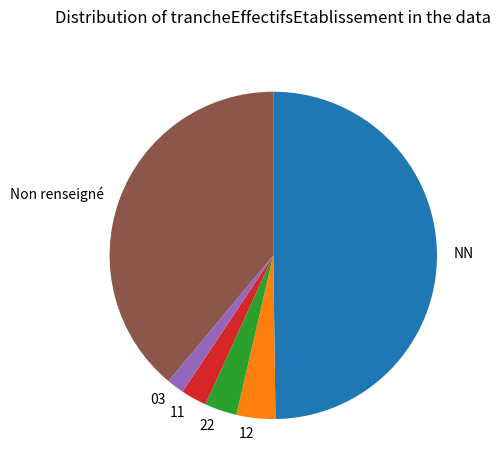

Is it true that 03 is 6% of the pie?

False